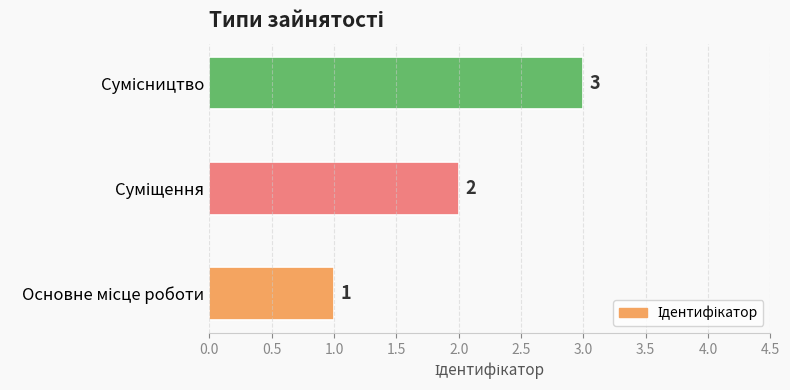

Count the values in the range 1 to 3.

3